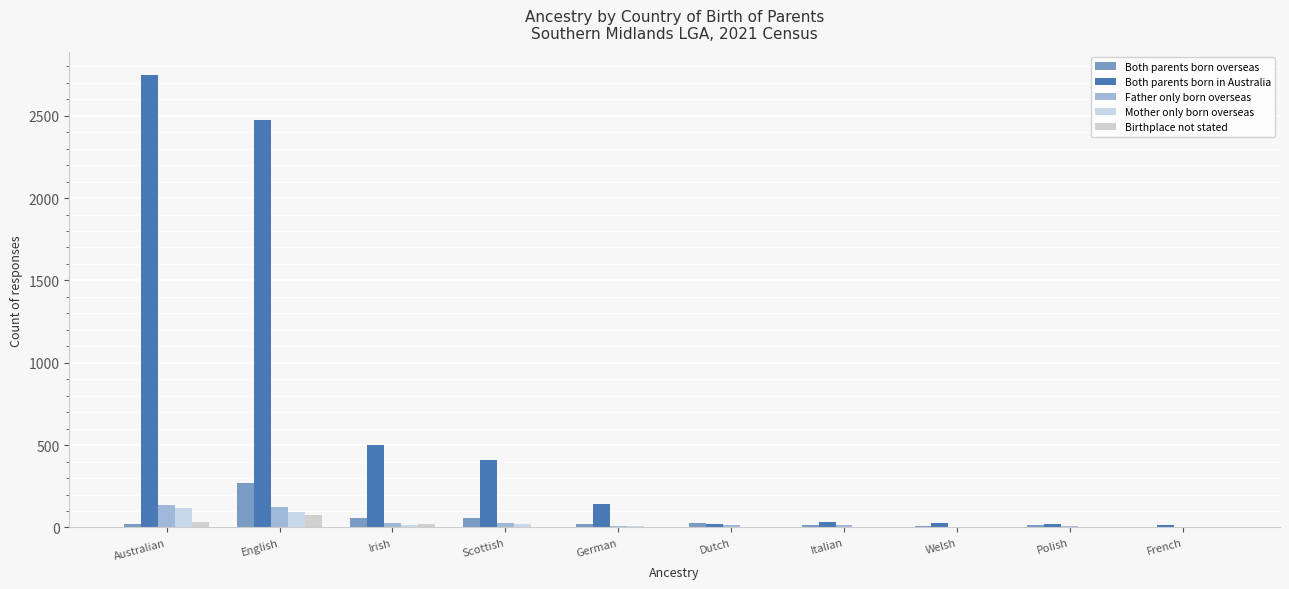

How many categories are shown in the chart?

10